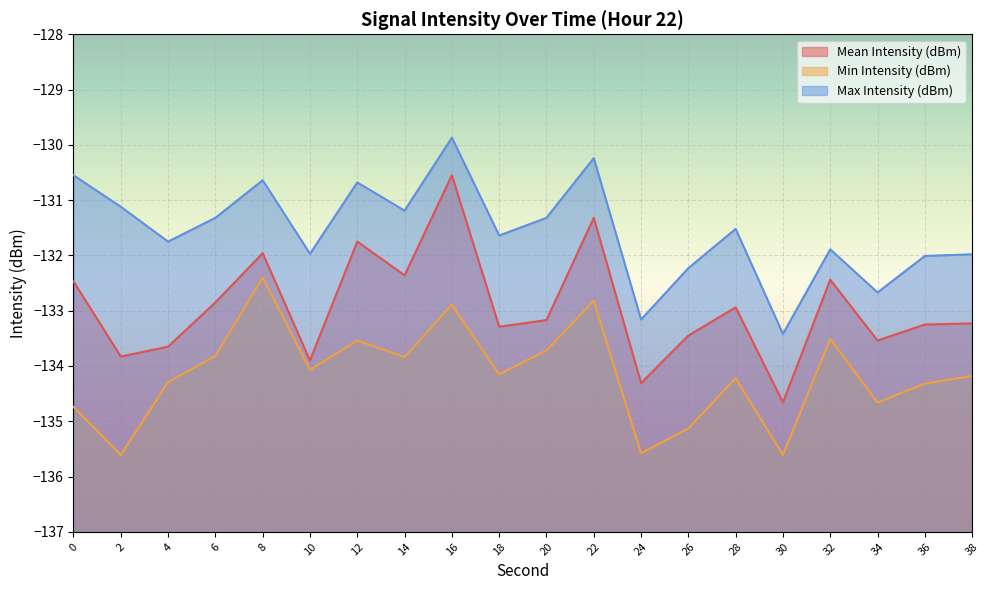

Between 38 and 14, which is larger?

14